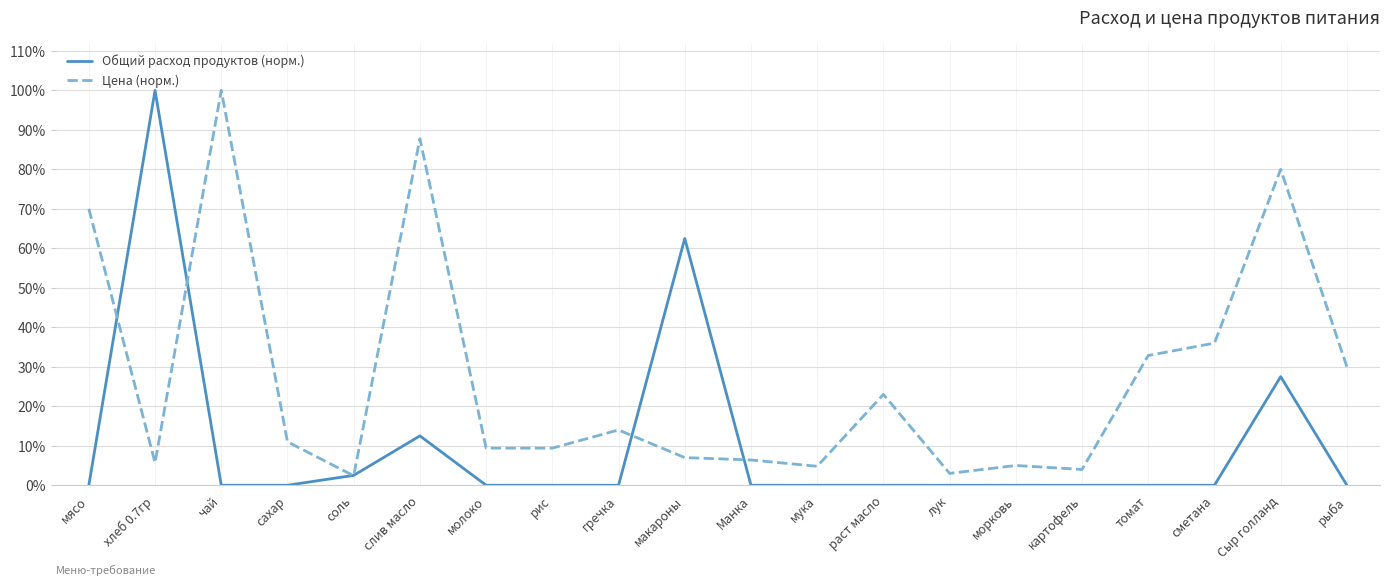

What position from the right is чай?

18